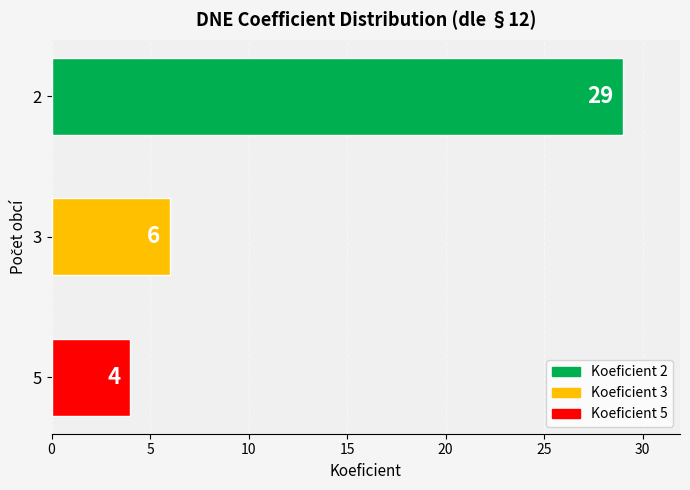

What is the value of the 2nd bar from the top?

6